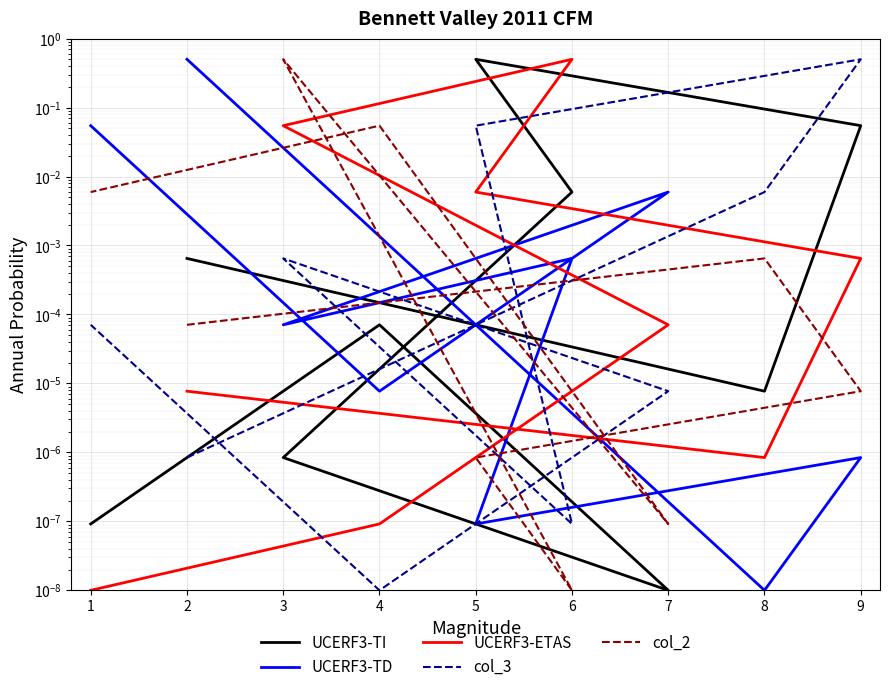

Where is the first local maximum for UCERF3-TD?

9